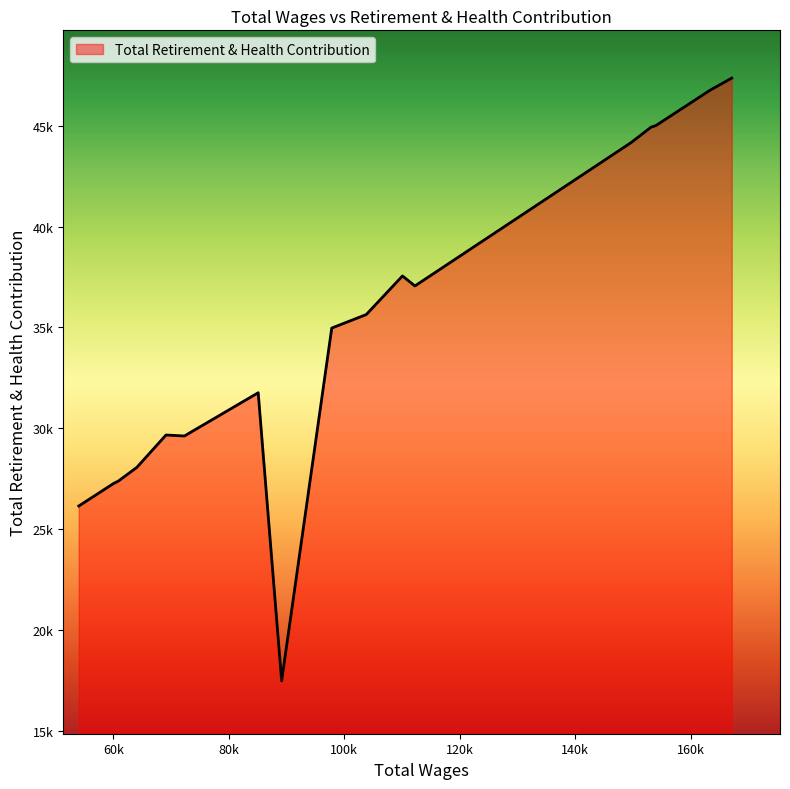

Is this an area chart (filled region under the line)?

Yes